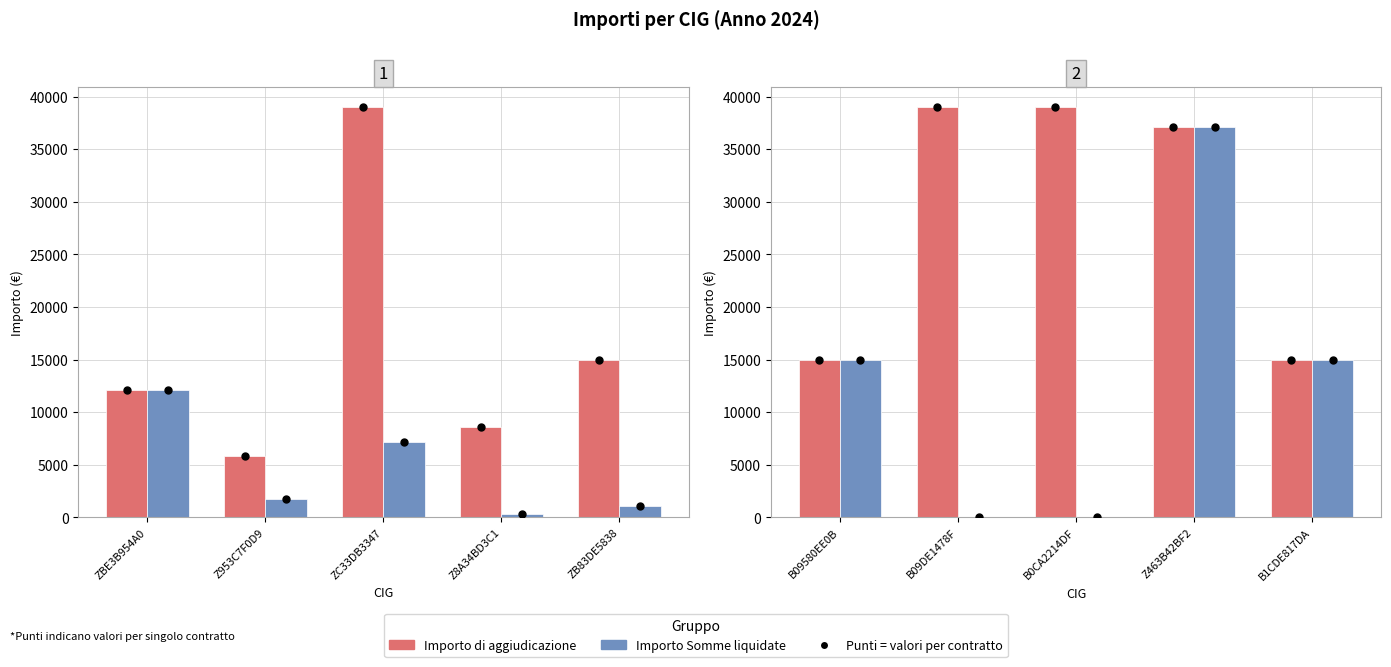

What is the maximum value shown in the chart?

39000